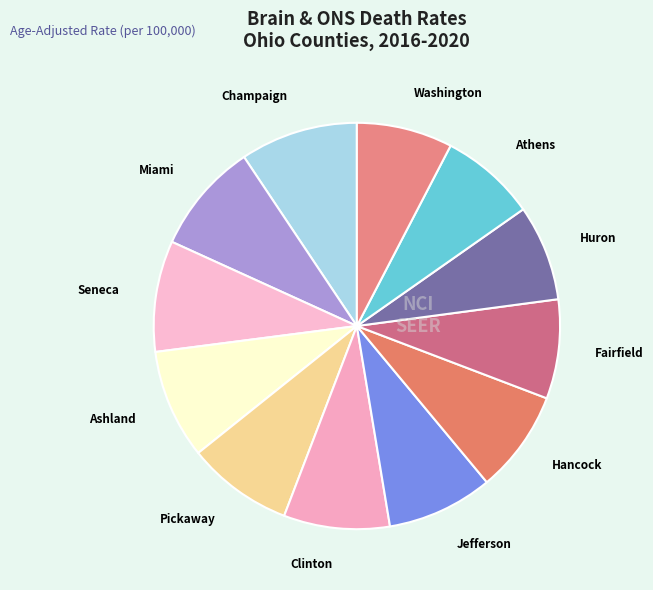

What is the ratio of the value at Champaign to the value at Jefferson?

1.1